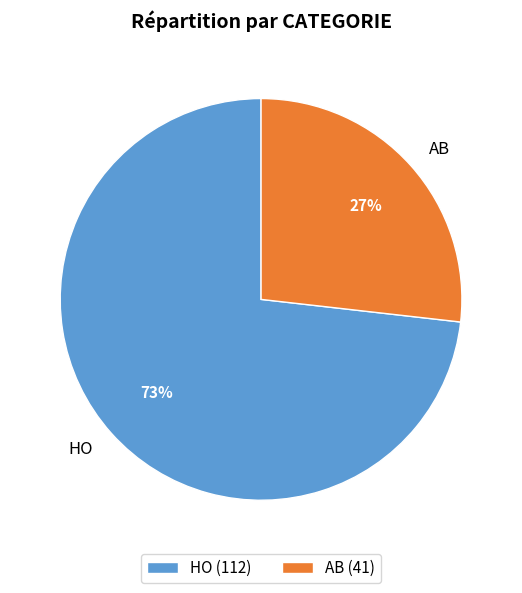

What percentage is the AB slice, to the nearest percent?

27%